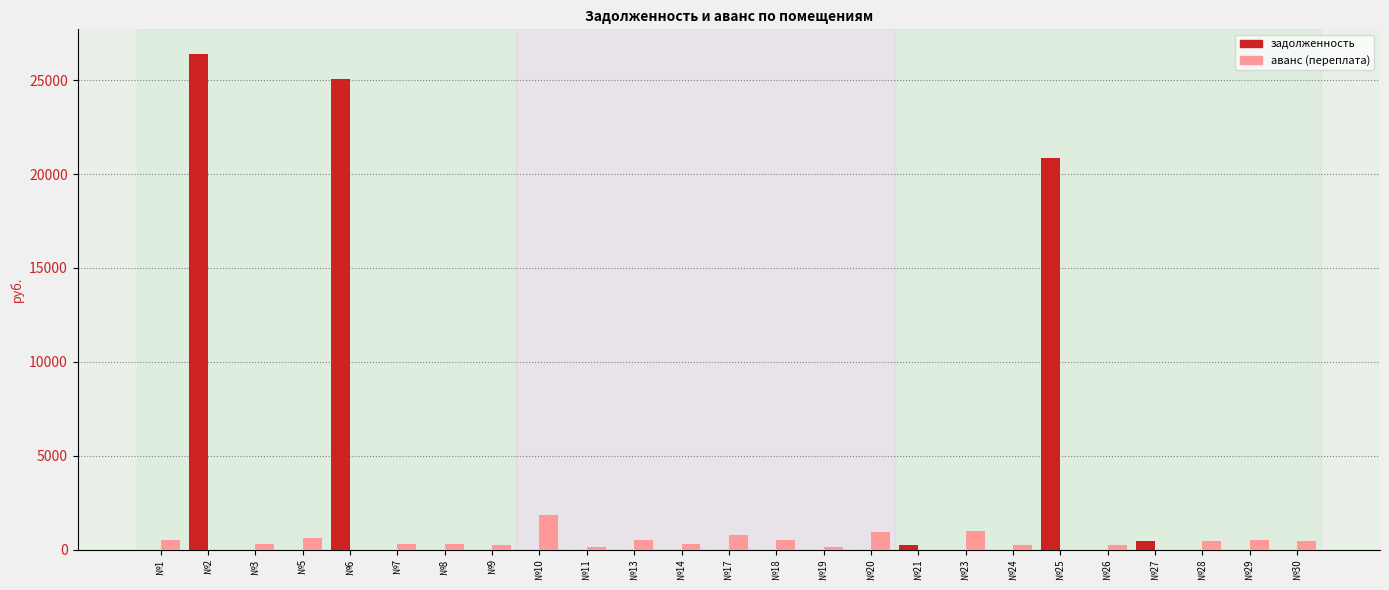

What is the maximum value shown in the chart?

26393.6